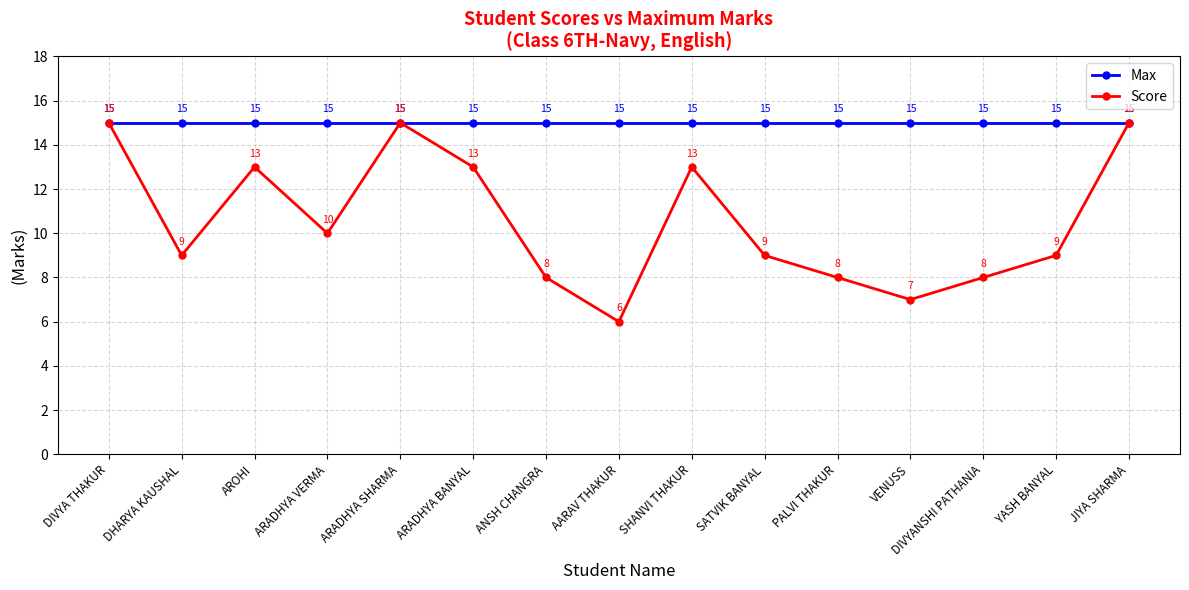

What are all the series names shown in the legend?

Max, Score